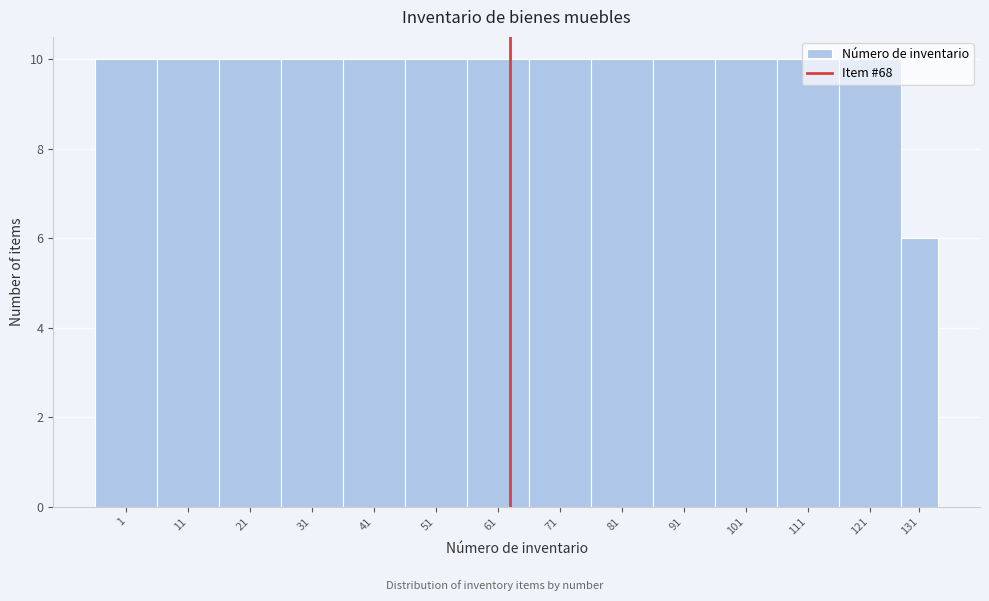

What is the sum of the values at 121 and 11?

20